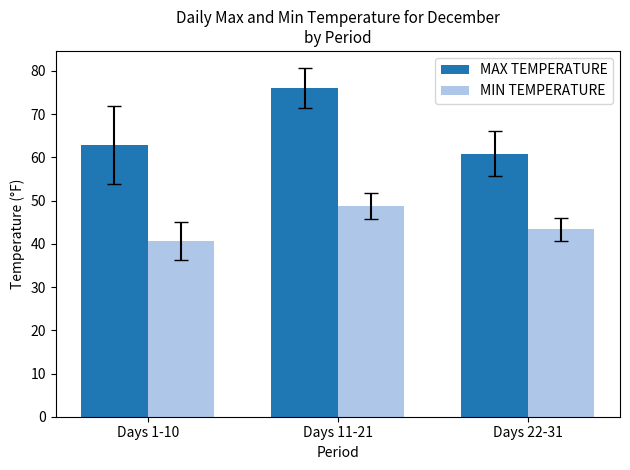

Count the number of data series in this chart.

2